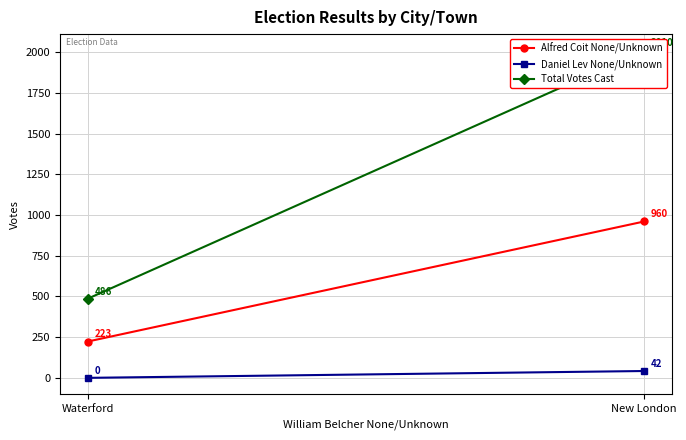

What is the sum of all Alfred Coit None/Unknown values?

1183